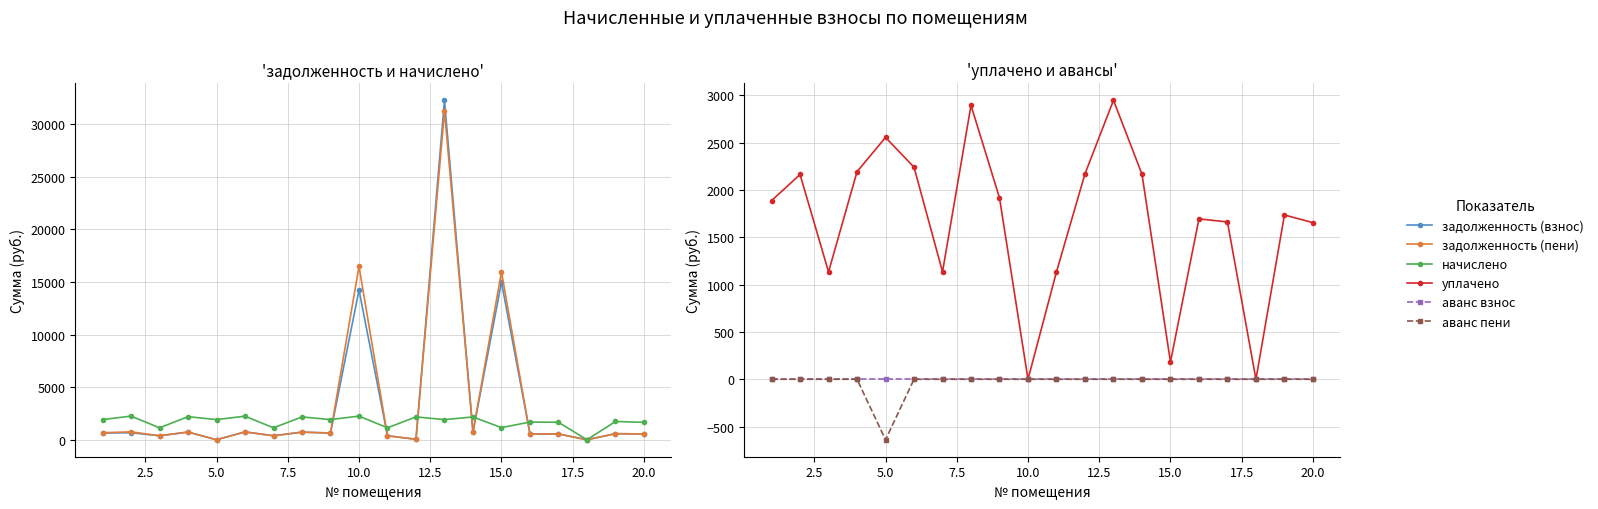

What is the spread (max minus min) of values at 17.5?

2895.5